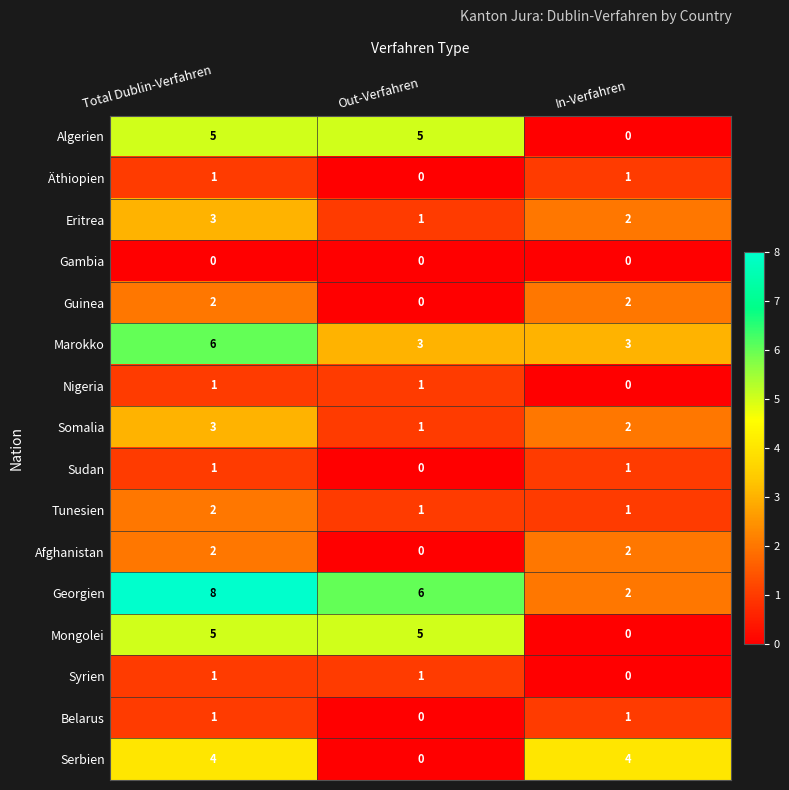

What is the greatest value displayed?

8